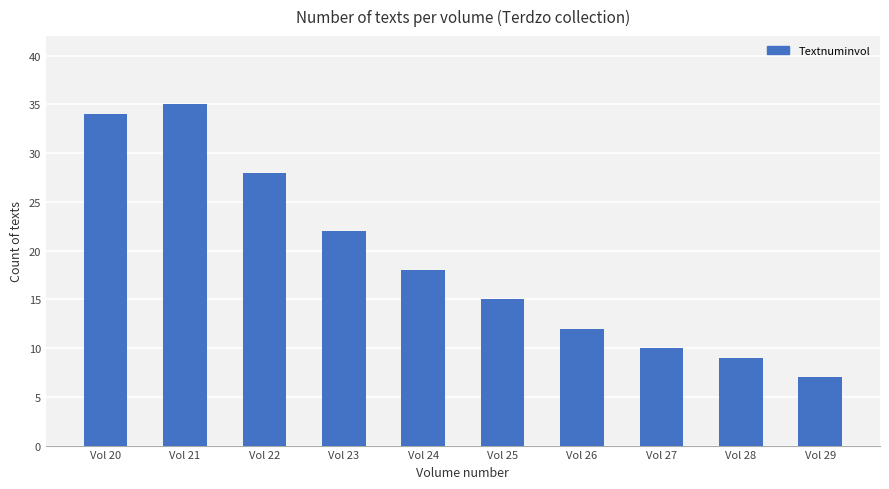

What is the difference between the maximum and minimum values?

28